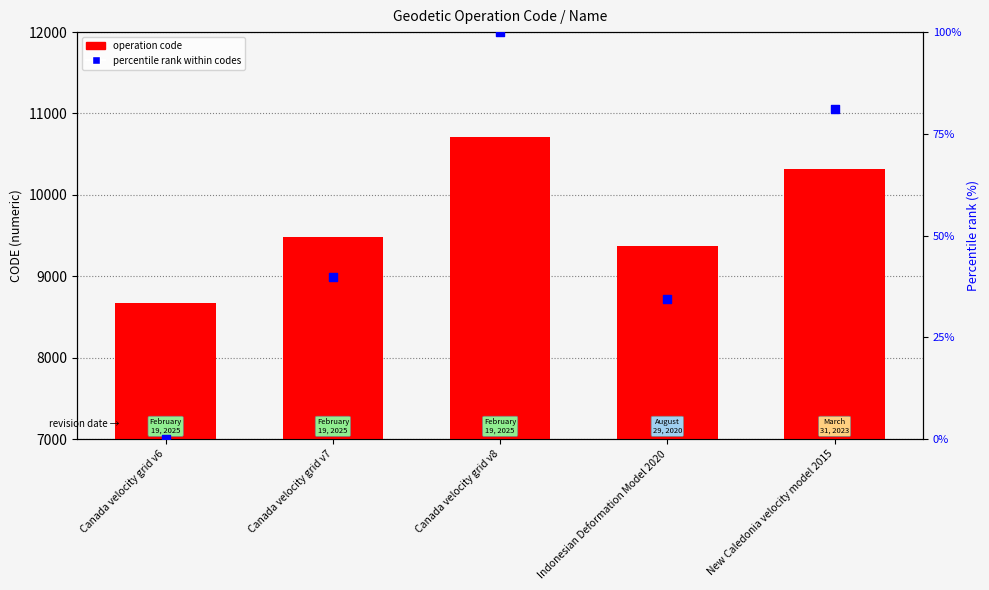

At which category is the sum across all series the highest?

Canada velocity grid v8